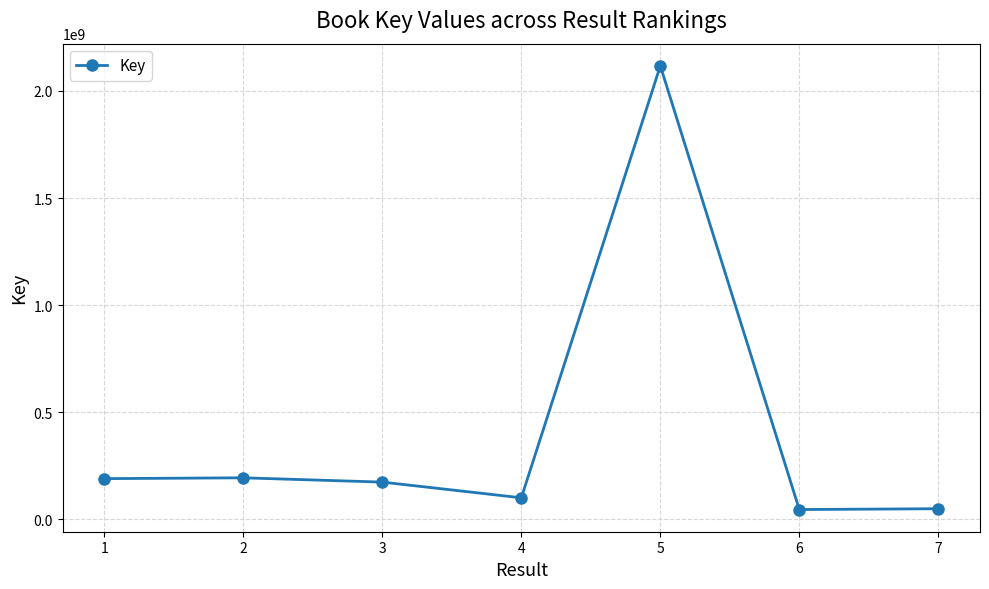

What is the minimum value shown in the chart?

45938022